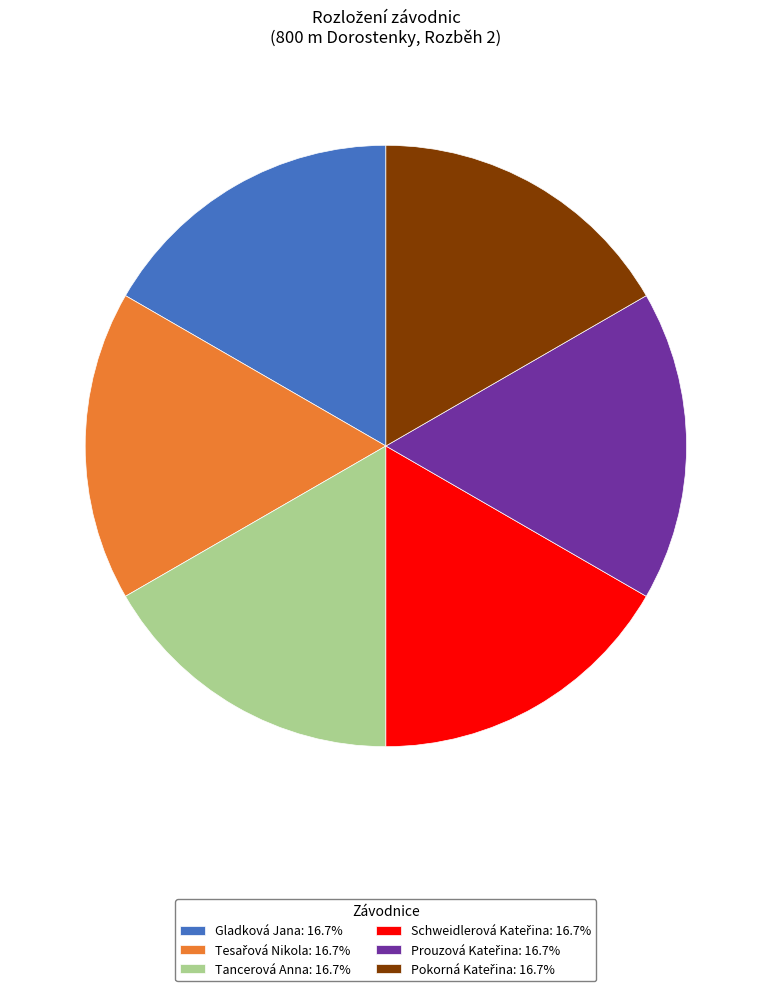

Is there any slice that represents more than half of the pie?

No